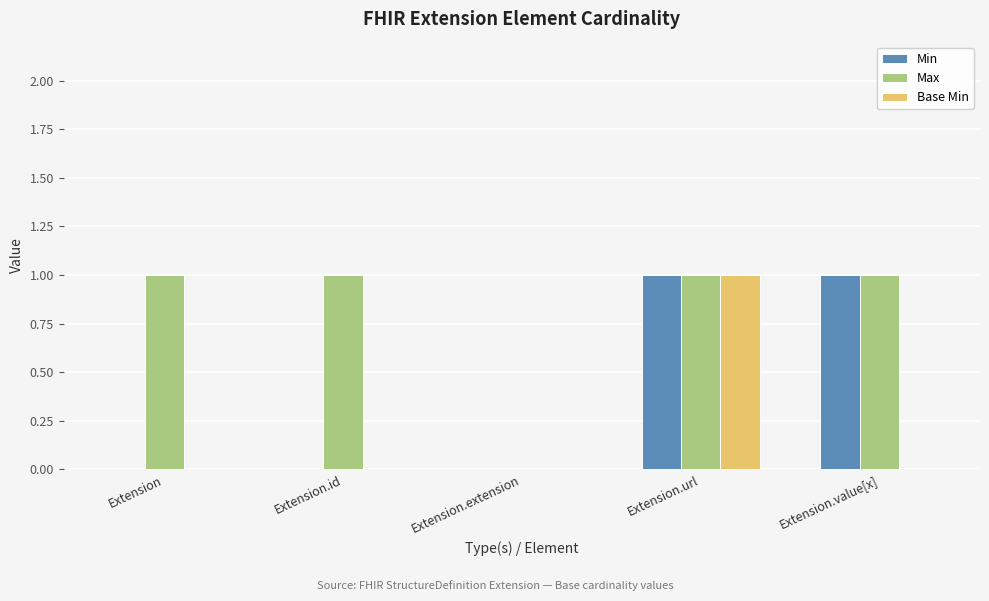

Reading left to right, transcribe all the data shown in this chart.

Min: Extension=0	Extension.id=0	Extension.extension=0	Extension.url=1	Extension.value[x]=1
Max: Extension=1	Extension.id=1	Extension.extension=0	Extension.url=1	Extension.value[x]=1
Base Min: Extension=0	Extension.id=0	Extension.extension=0	Extension.url=1	Extension.value[x]=0